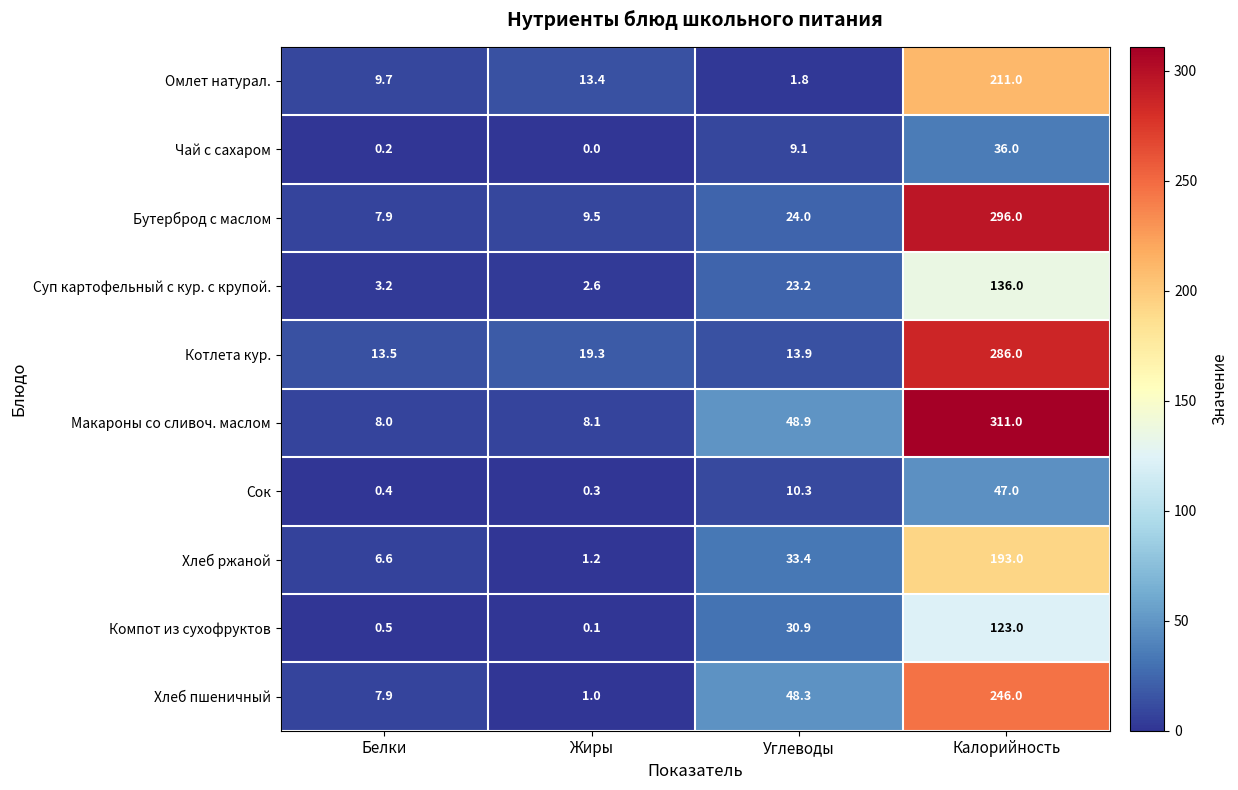

Where is Сок nearest to the value 23?

Углеводы